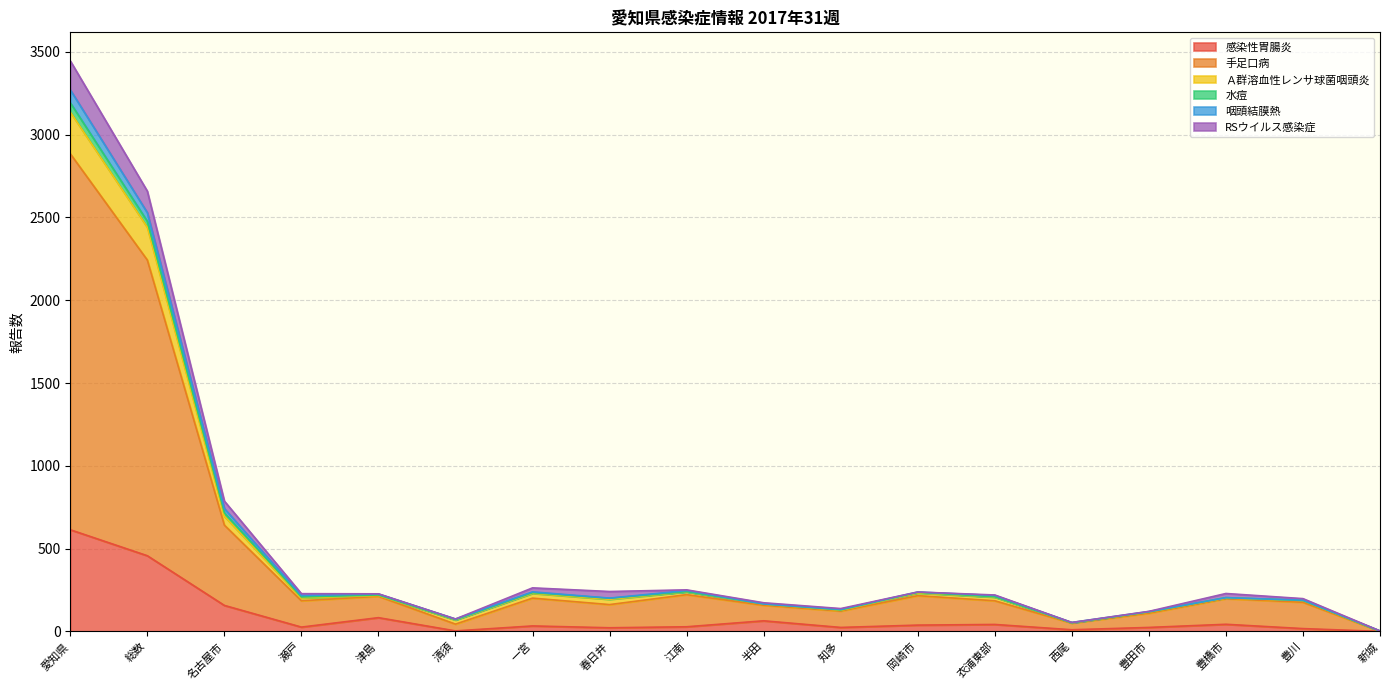

What are all the series names shown in the legend?

感染性胃腸炎, 手足口病, Ａ群溶血性レンサ球菌咽頭炎, 水痘, 咽頭結膜熱, RSウイルス感染症